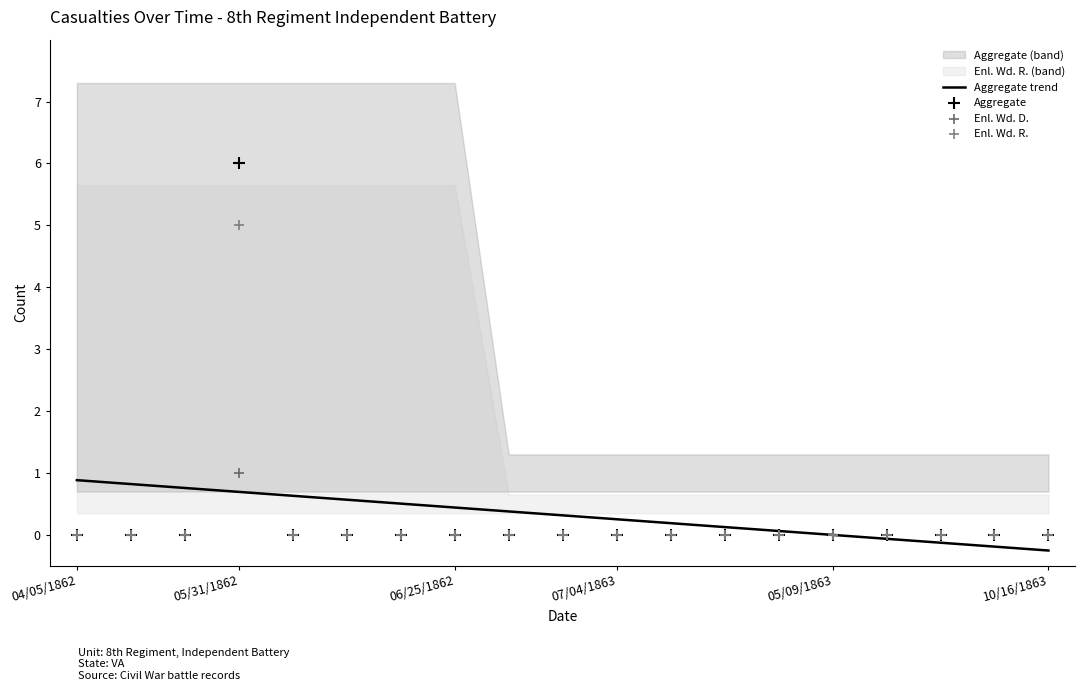

The Aggregate trend series shows -0.3 at 10/16/1863. True or false?

True